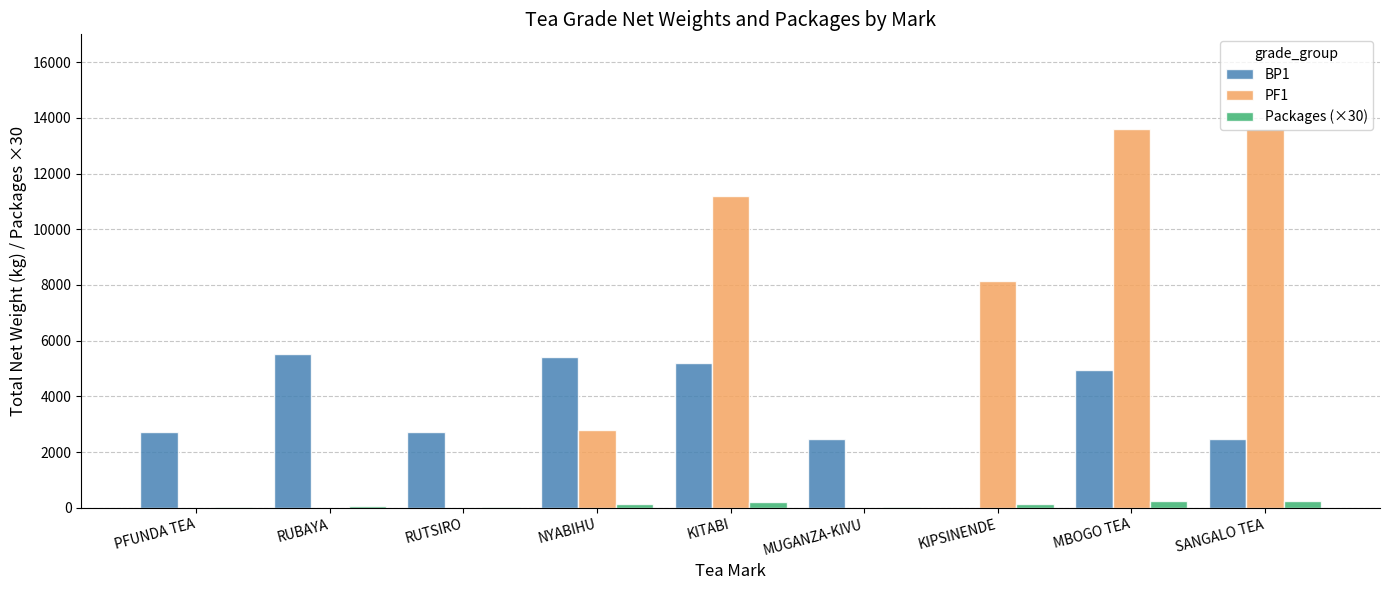

The BP1 series shows 3918 at RUTSIRO. True or false?

False